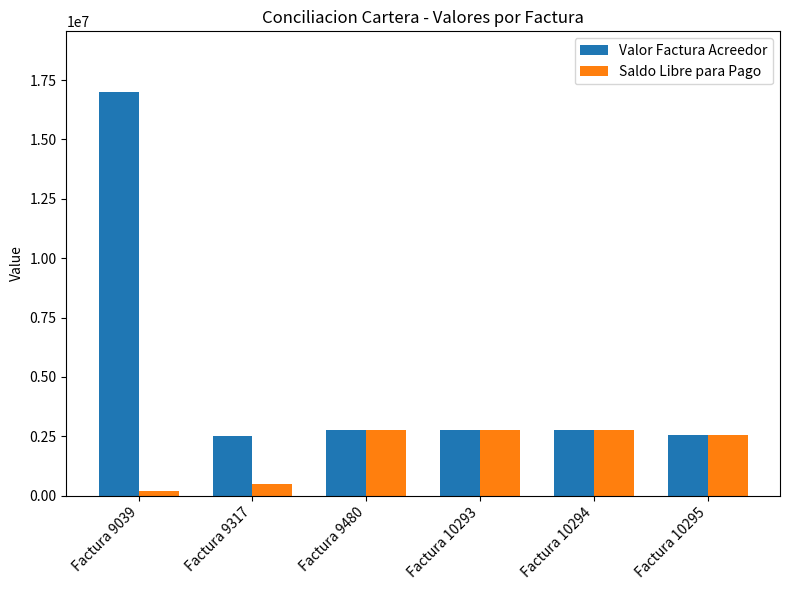

How many values in the Saldo Libre para Pago series are below 2750000?

3